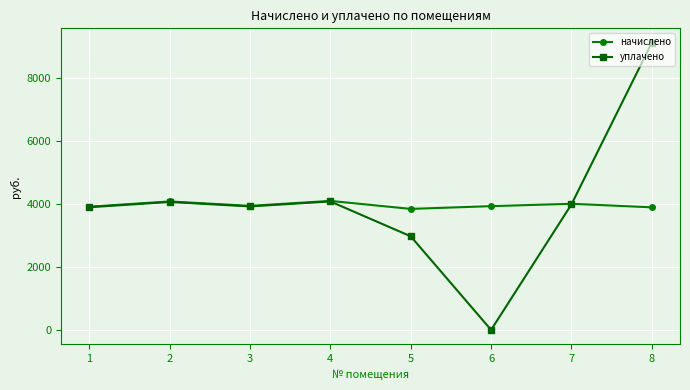

How many interior local valleys does the начислено series have?

2